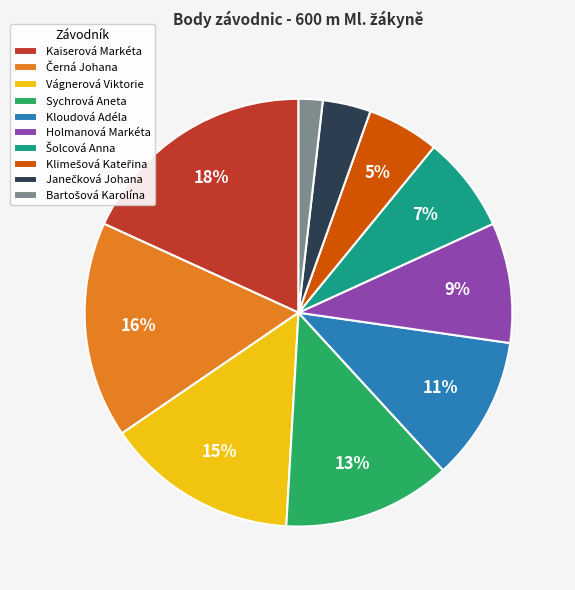

Does any single category account for the majority?

No